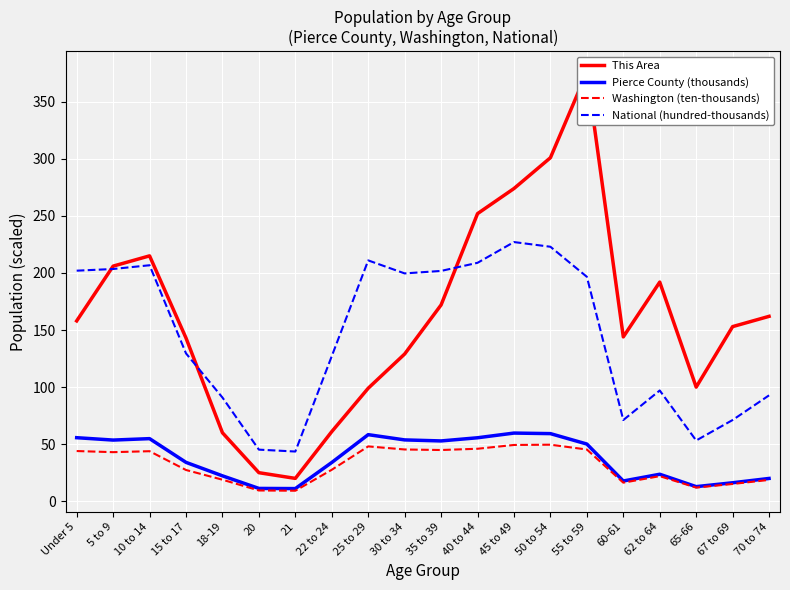

True or false: Pierce County (thousands) and National (hundred-thousands) cross at least once.

False